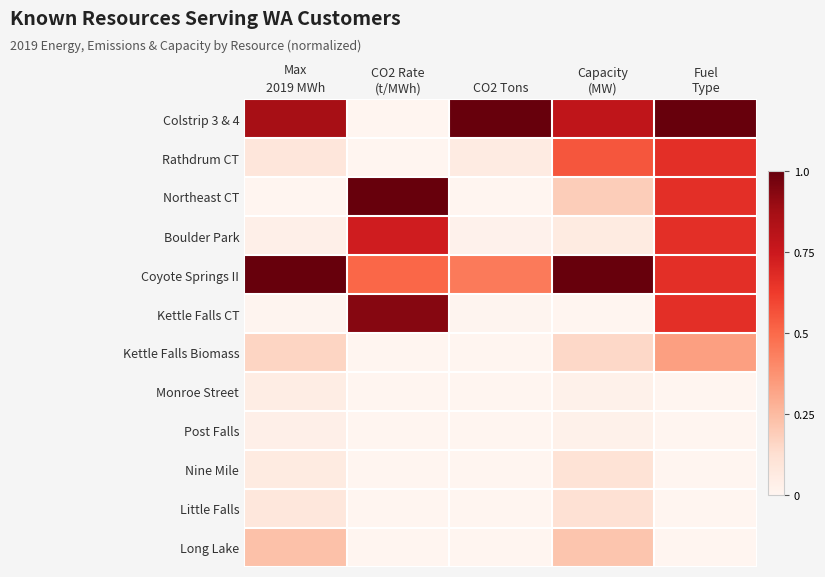

At which category is the sum across all series the highest?

Fuel
Type